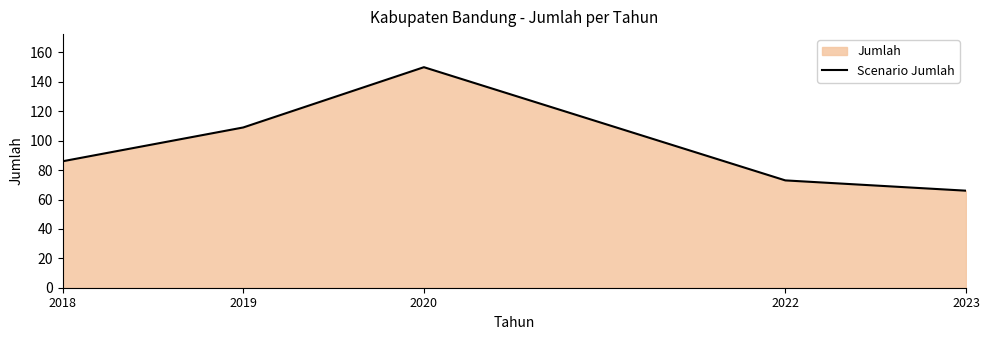

Reading right to left, extract all data points from this chart.

66	73	150	109	86